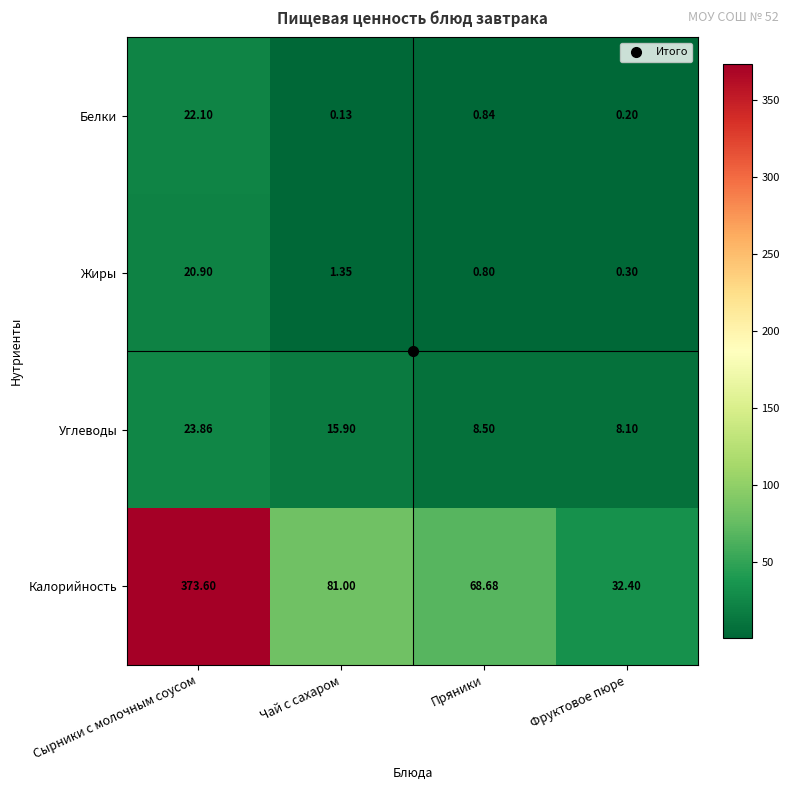

Rank the series by their maximum value, from highest to lowest.

Калорийность, Углеводы, Белки, Жиры